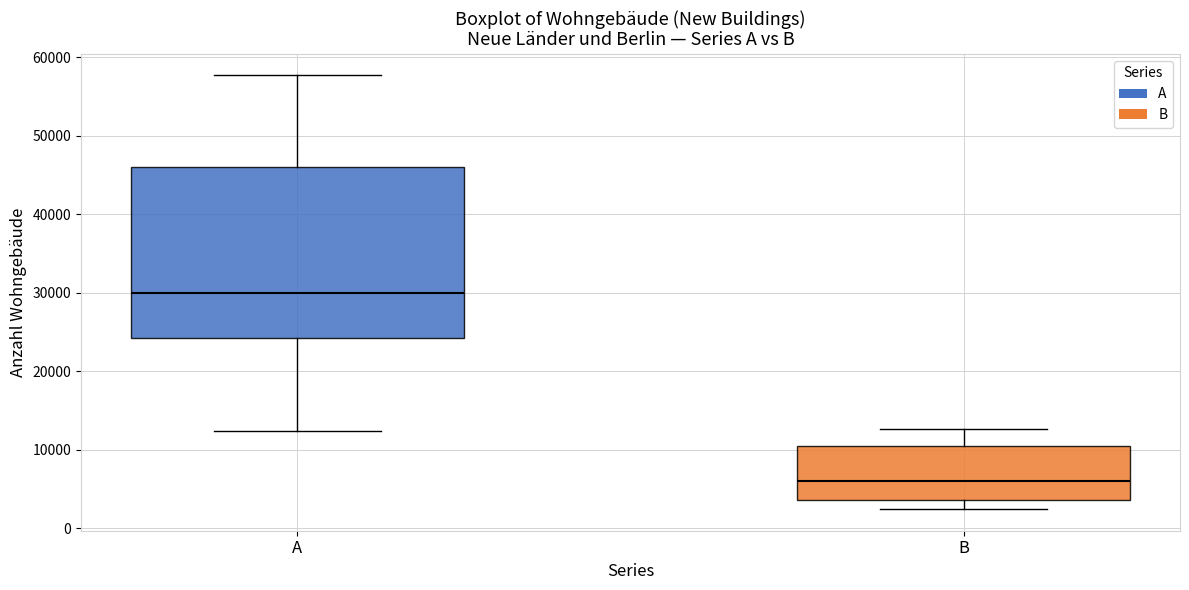

Comparing the boxes themselves (not the whiskers), which one is the tallest?

A